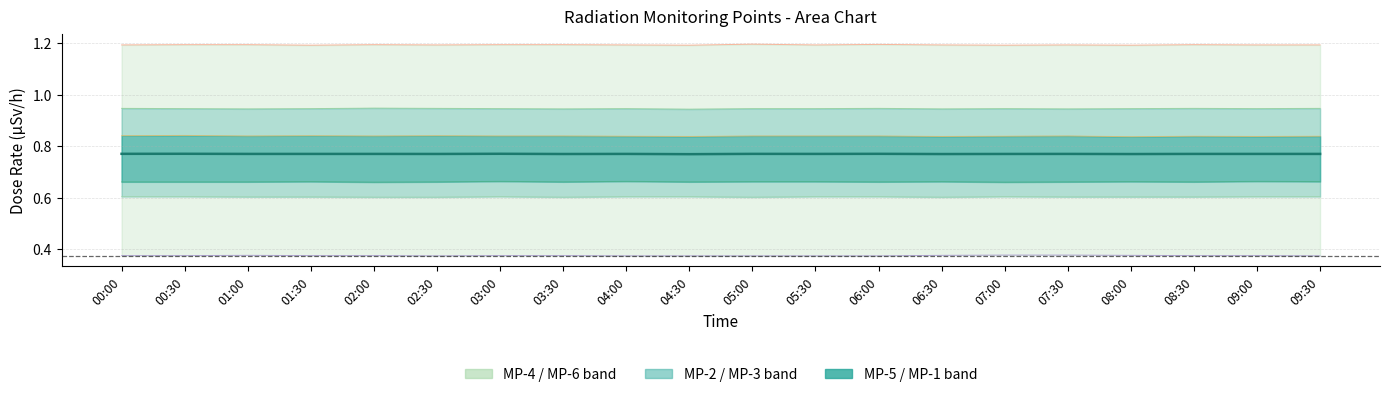

What is the difference between the highest and lowest values at 04:00?

0.8